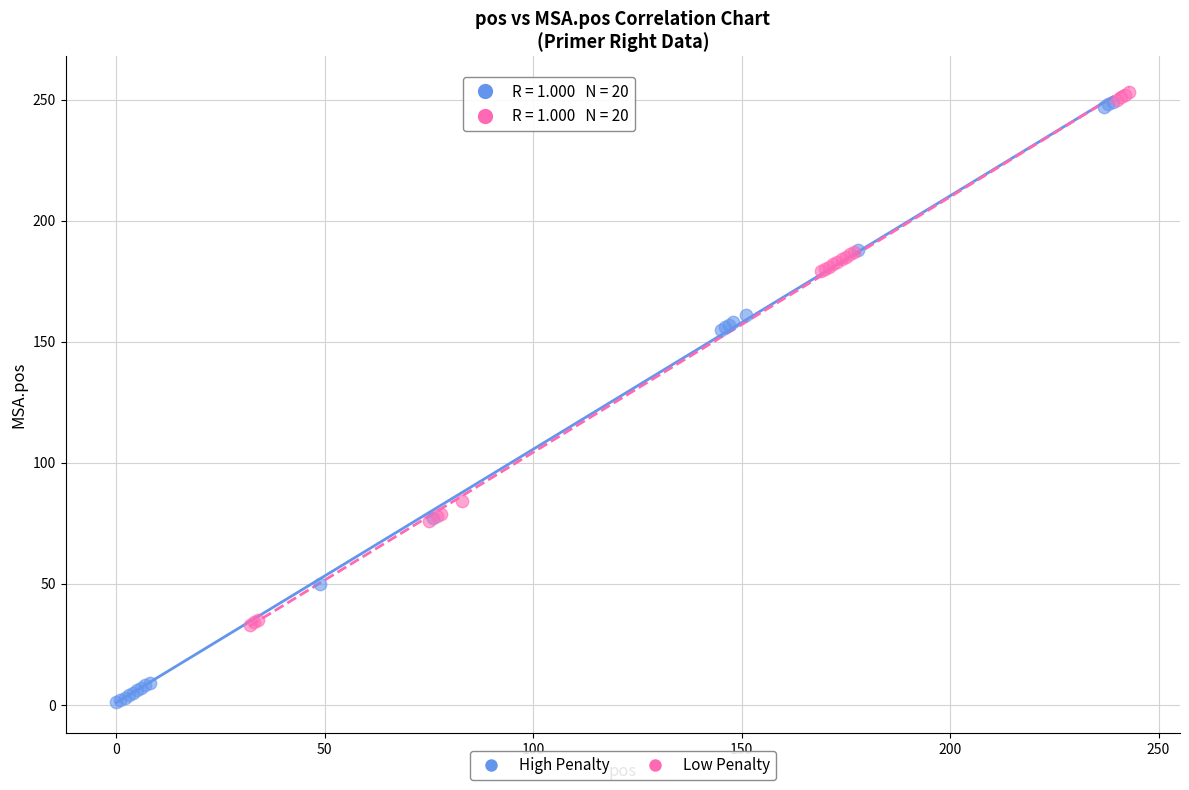

Which series contains the lowest Y value?

High Penalty